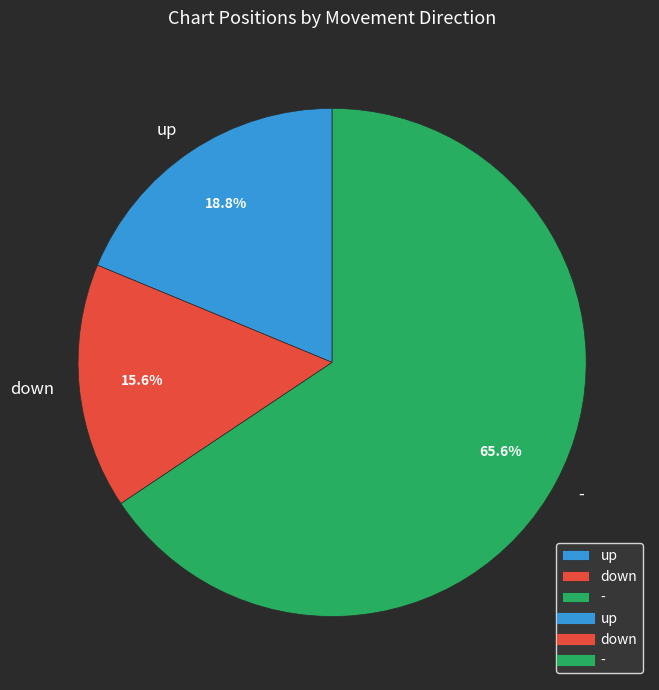

Which slice represents more than half of the pie?

-